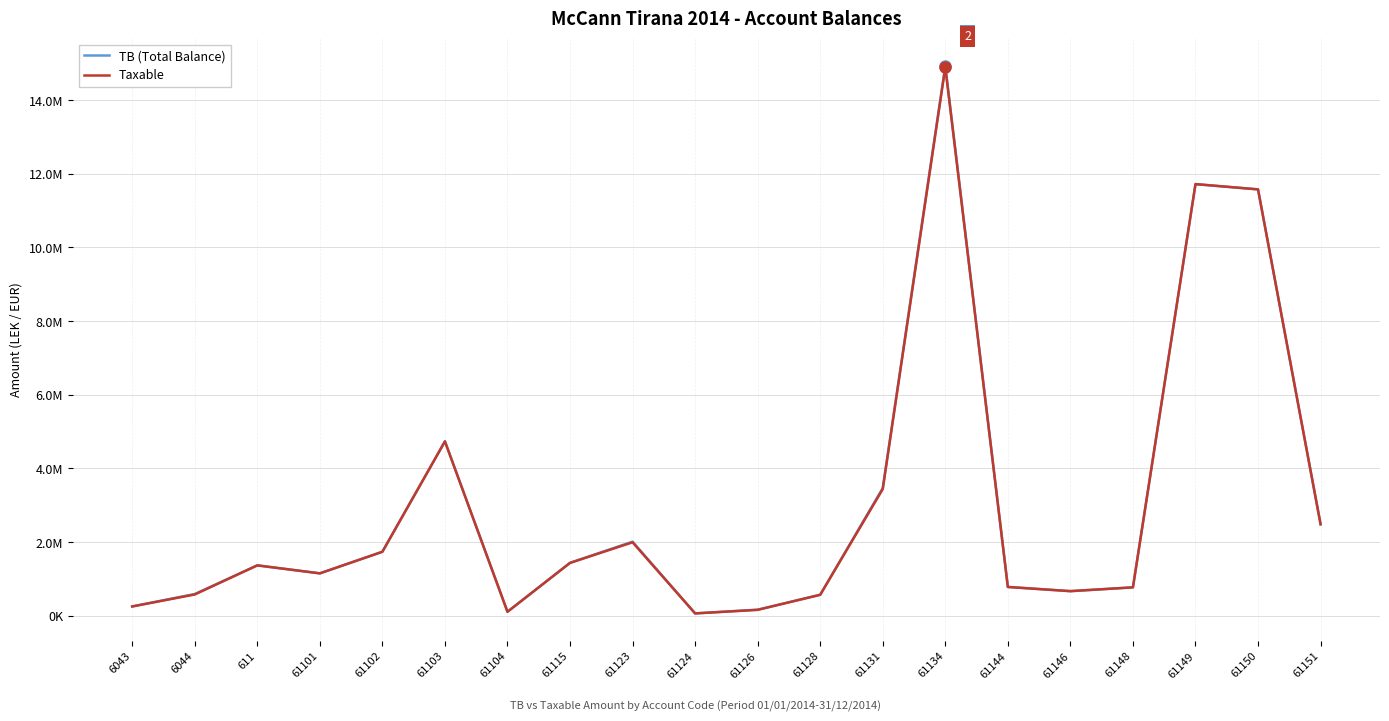

Reading left to right, what are all the values shown in this chart?

TB (Total Balance): 250227.1	588118.9	1366068.5	1149043.7	1735151.5	4735066.9	105900.0	1434003.2	2010362.2	61813.2	163090.0	567460.5	3465988.5	14931158.8	779642.1	666085.5	769080.9	11717876.6	11574631.1	2483496.3
Taxable: 250227.1	575296.9	1366068.5	1149043.7	1735151.5	4731146.9	105900.0	1433753.2	1991862.2	61813.2	157990.0	567460.5	3437988.5	14887859.8	779642.1	666085.5	769080.9	11717876.6	11574631.1	2482098.3